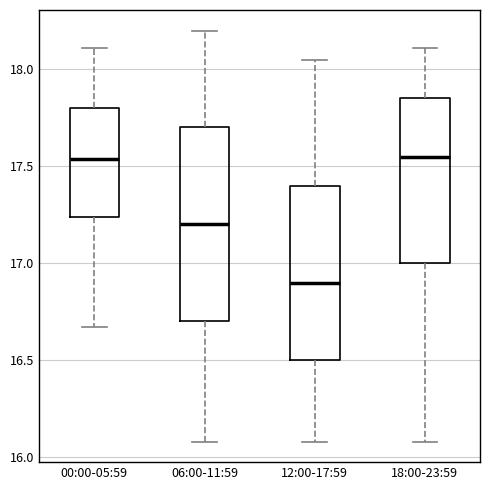

Reading left to right, read every box against the y-axis: the position of its median line, the range the box covers, and the ends of its whiskers. The values are not printed on the chart, so give them approximately, as read against the axis.

00:00-05:59: median 17.55, box 17.25 to 17.80, whiskers 16.65 to 18.10
06:00-11:59: median 17.20, box 16.70 to 17.70, whiskers 16.10 to 18.20
12:00-17:59: median 16.90, box 16.50 to 17.40, whiskers 16.10 to 18.05
18:00-23:59: median 17.55, box 17.00 to 17.85, whiskers 16.10 to 18.10